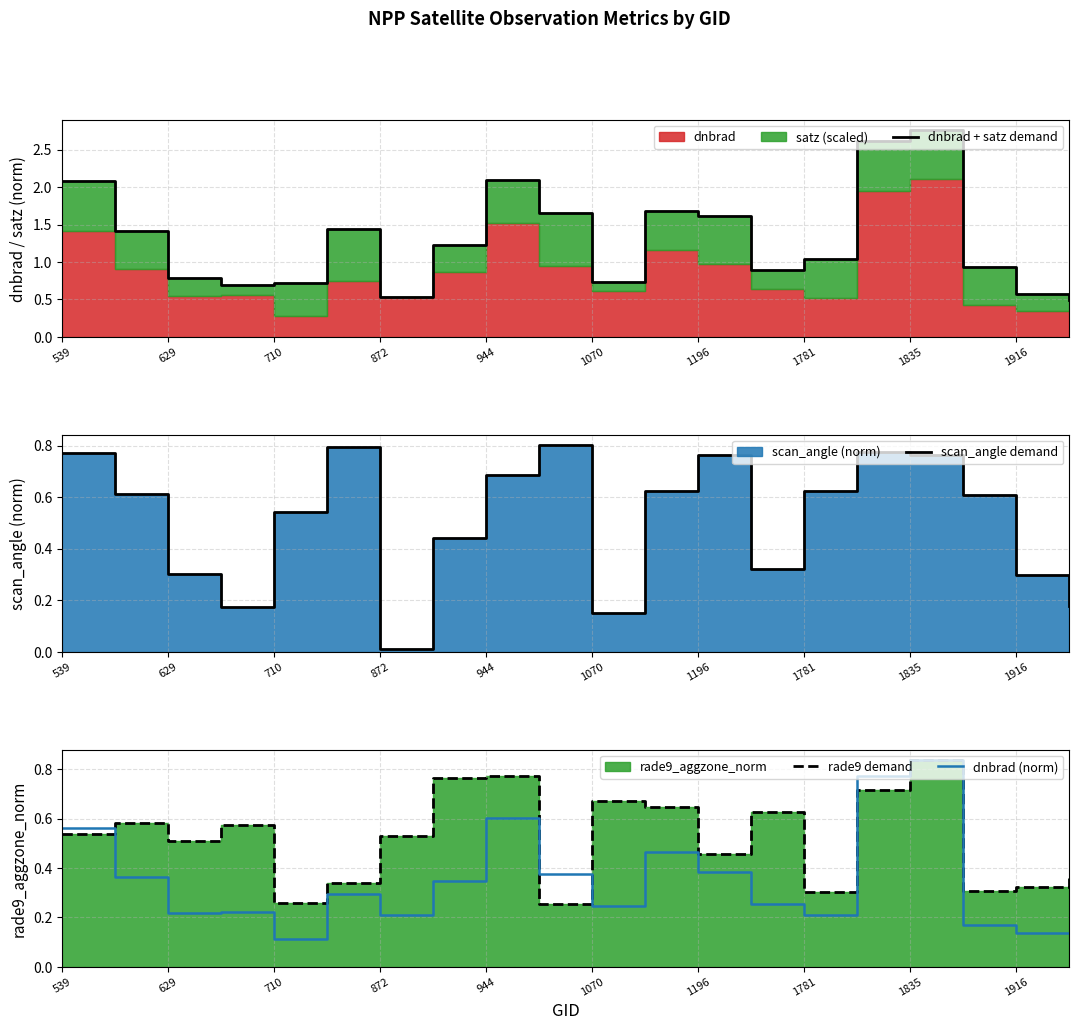

Which category has the highest value in the dnbrad (norm) series?

1835